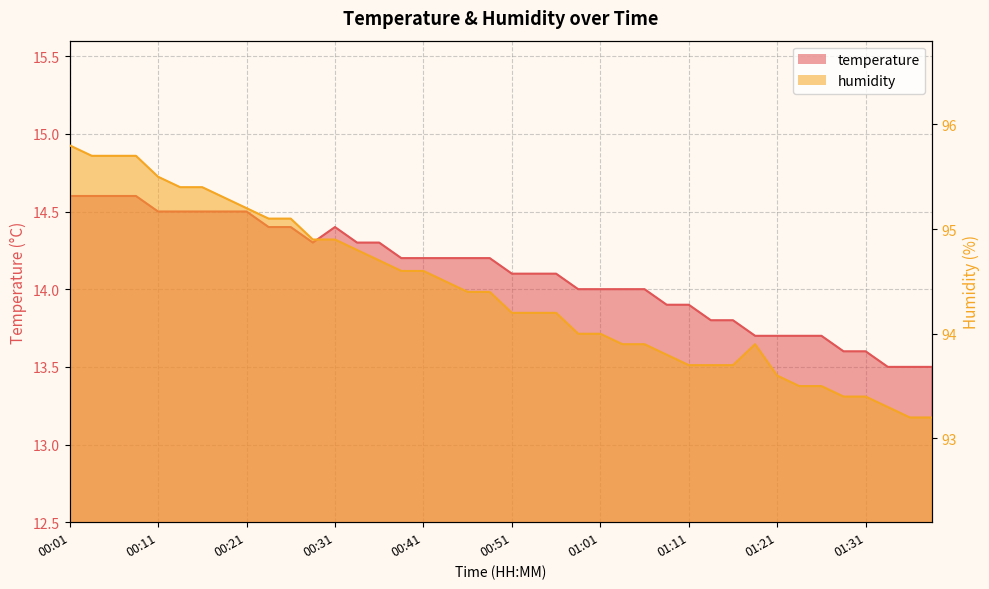

What is the sum of all humidity values?

3776.0